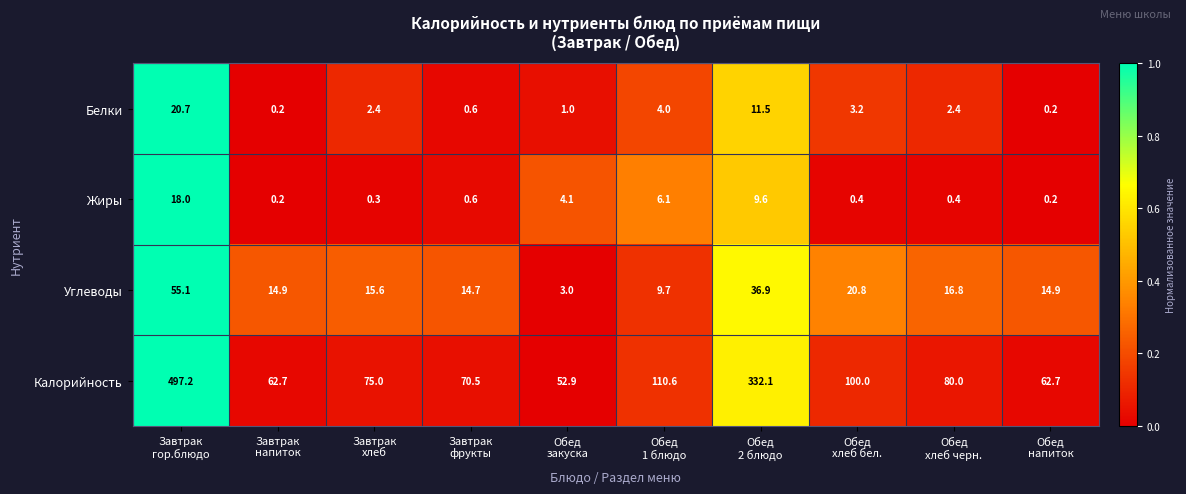

What is the difference between the maximum and minimum values in the Углеводы series?

52.1